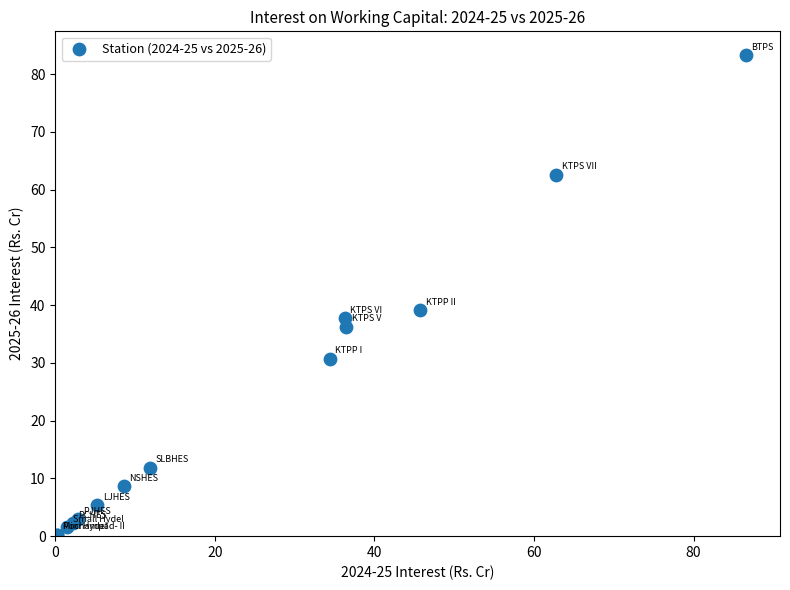

What Y value in the scatter plot is closest to 41?

39.1